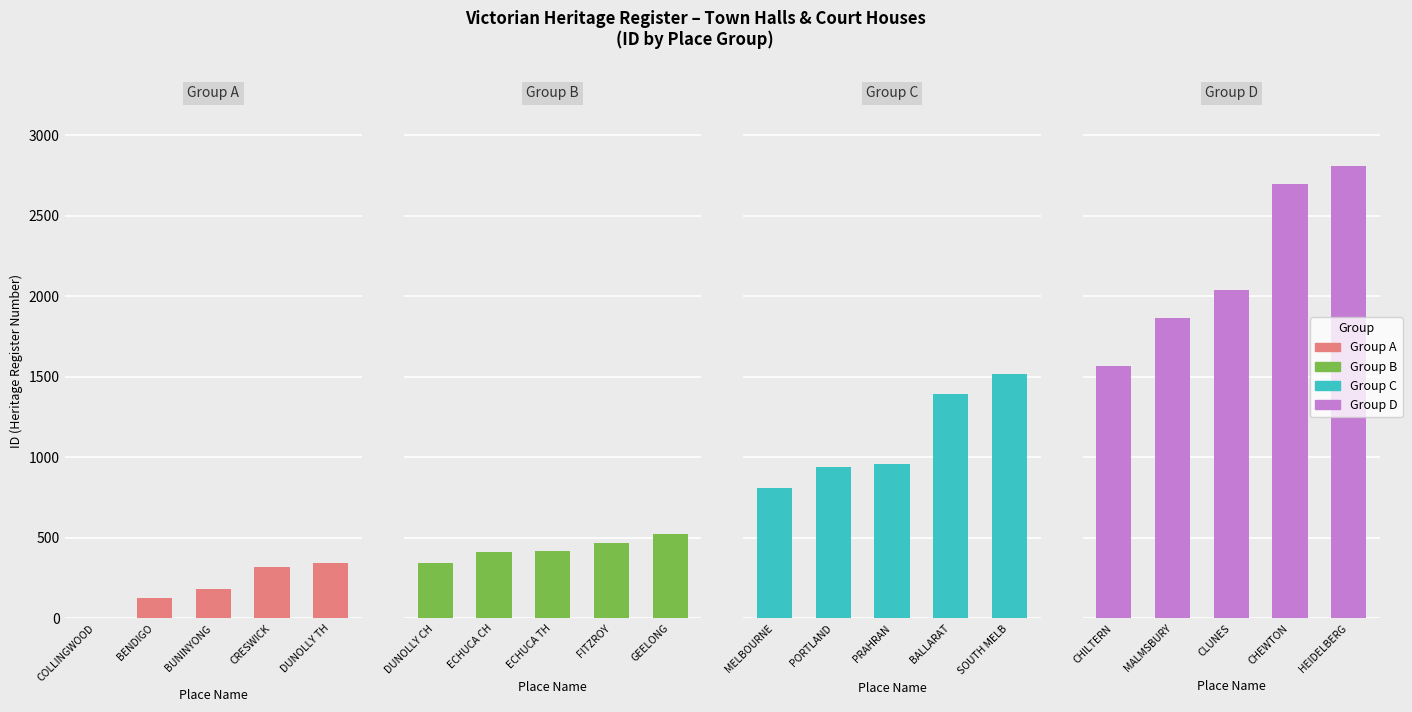

What position from the left is COLLINGWOOD?

1